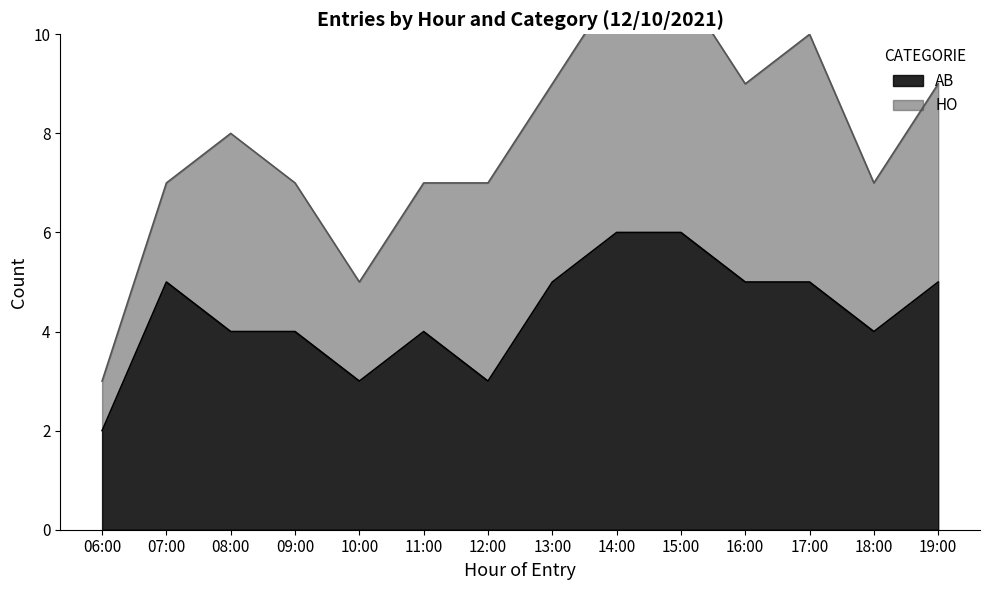

Count the values in the range 4 to 5.

9